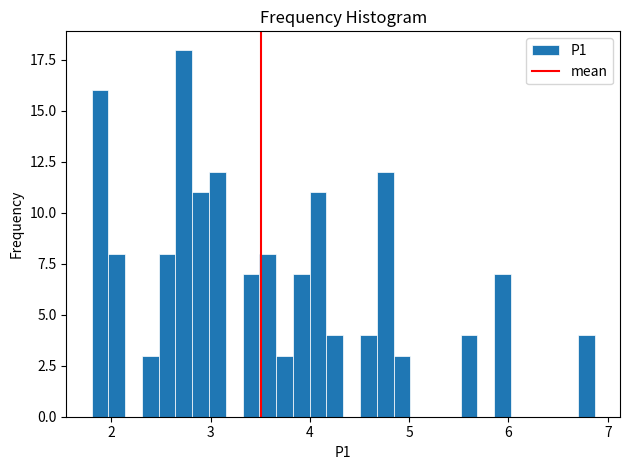

Around what value on the x-axis is the tallest bar? Give the approximate position of its centre, as read against the axis.

2.7